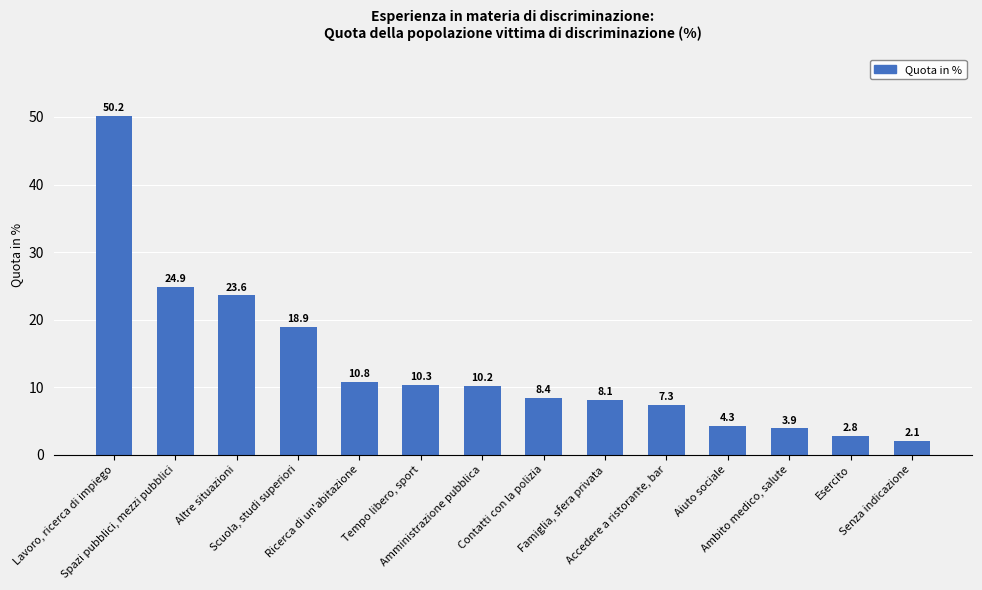

What is the difference between the second highest and minimum values?

22.8